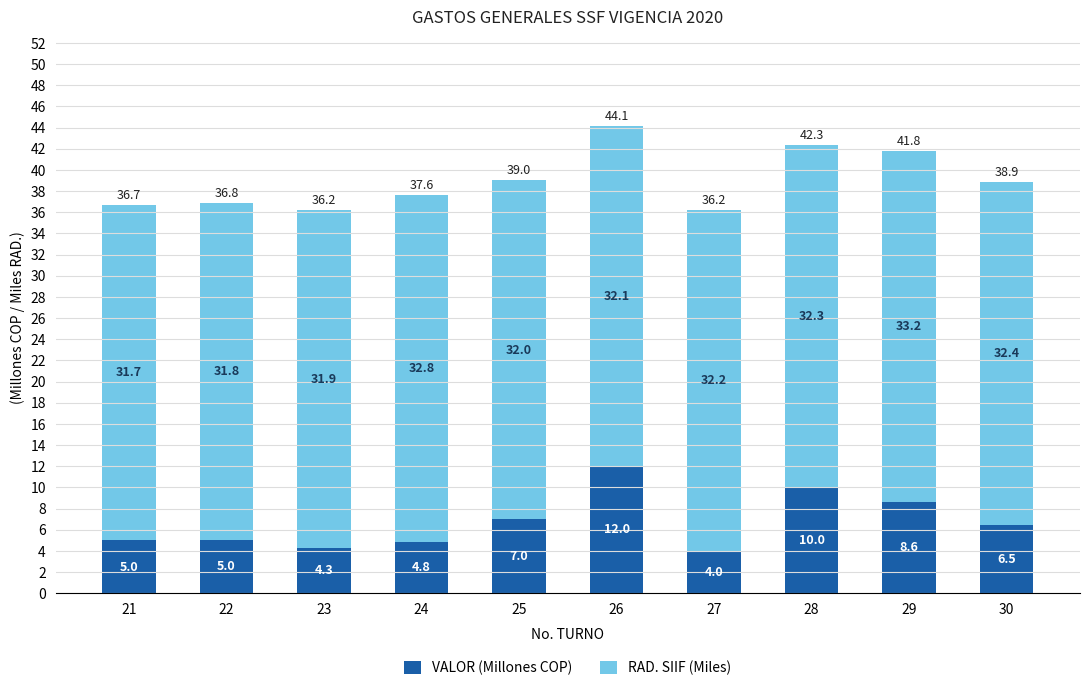

How many categories are shown in the chart?

10